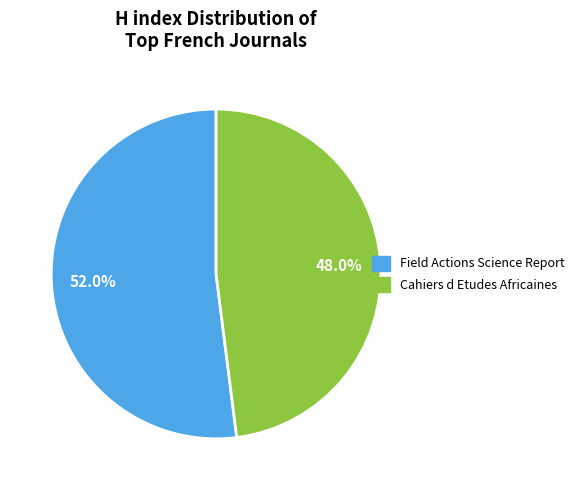

Rank the categories by value from lowest to highest.

Cahiers d Etudes Africaines, Field Actions Science Report